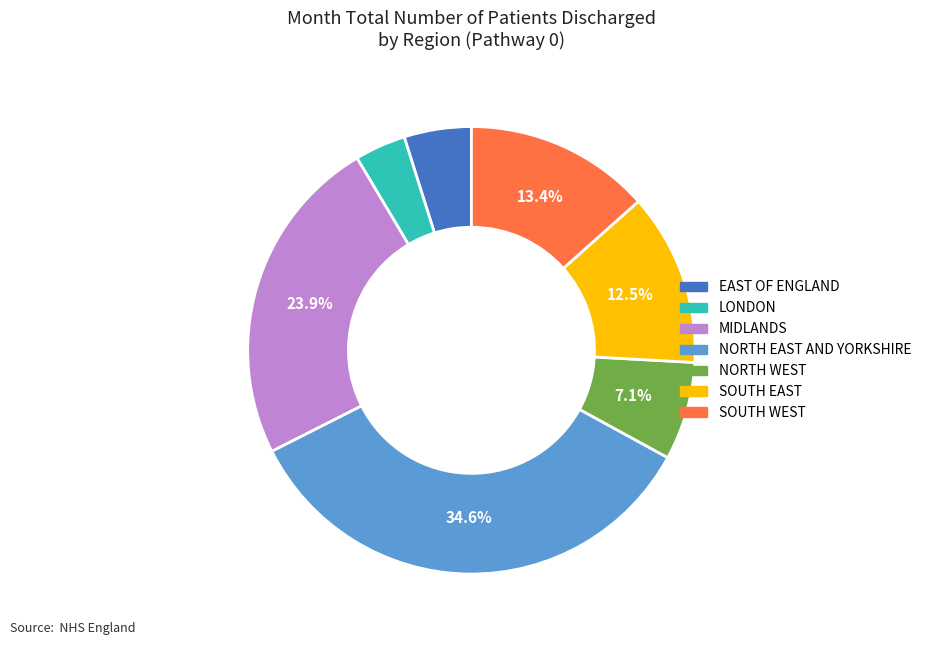

To the nearest percent, what percentage of the pie is LONDON?

4%